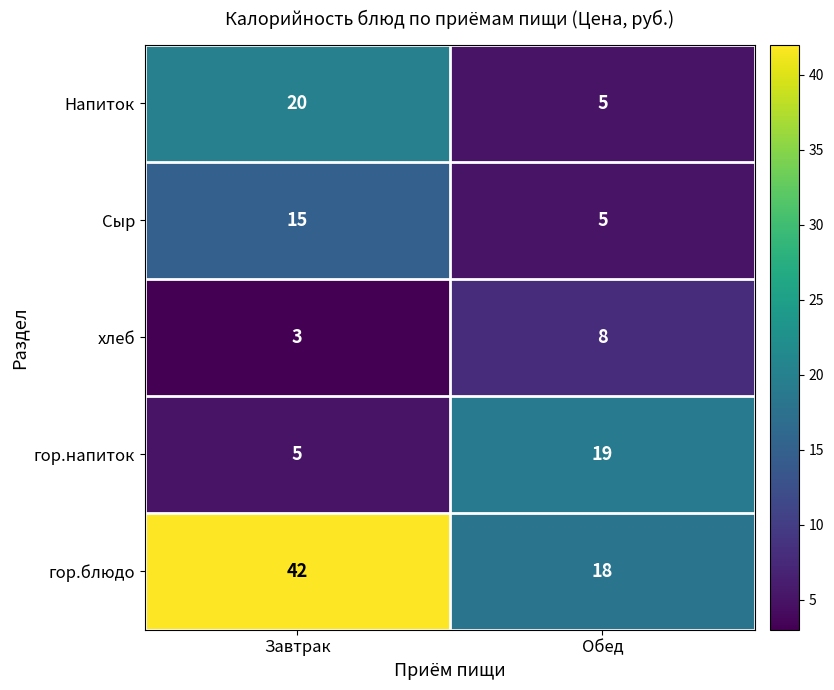

Reading right to left, what are all the values shown in this chart?

Напиток: Обед=5	Завтрак=20
Сыр: Обед=5	Завтрак=15
хлеб: Обед=8	Завтрак=3
гор.напиток: Обед=19	Завтрак=5
гор.блюдо: Обед=18	Завтрак=42